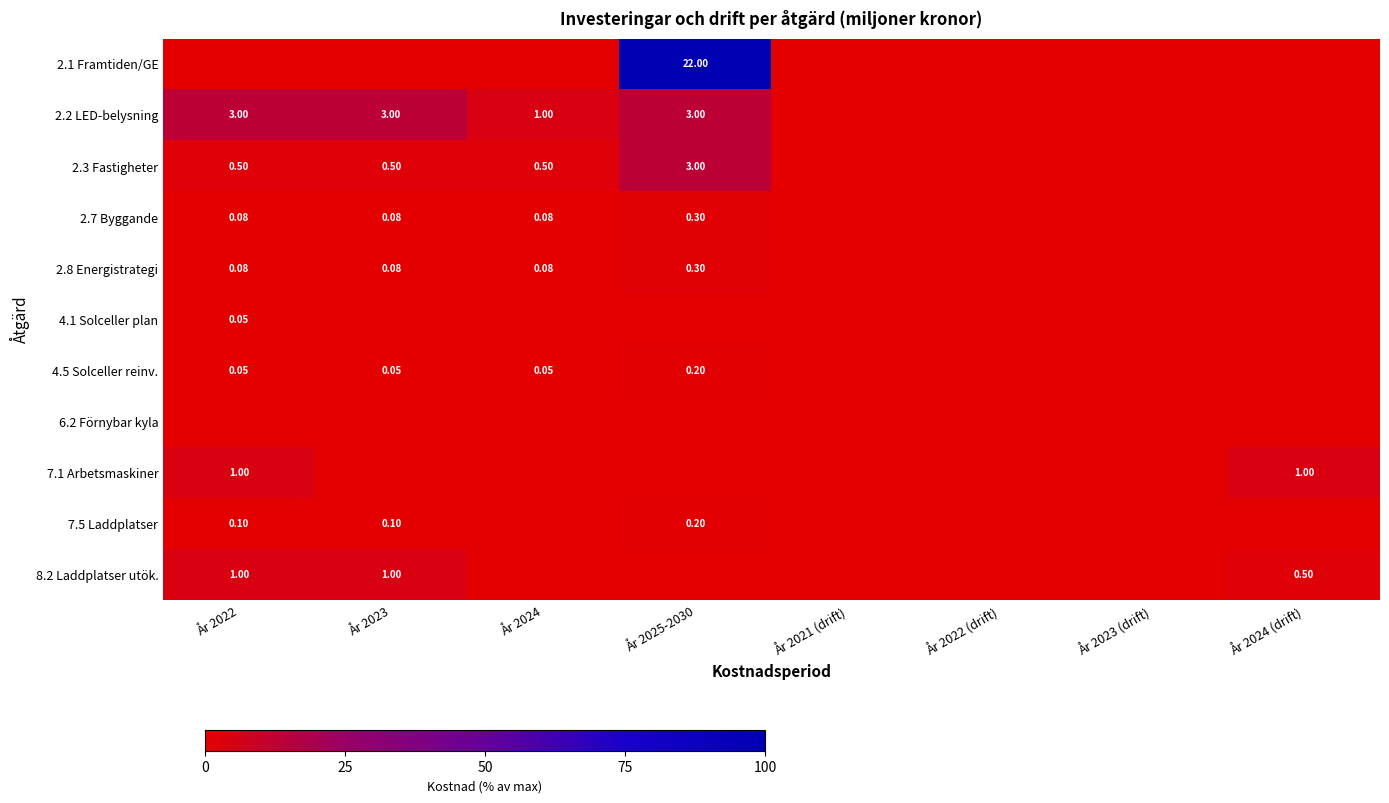

Is the value of 2.1 Framtiden/GE at År 2025-2030 greater than the value of 2.8 Energistrategi at År 2025-2030?

Yes